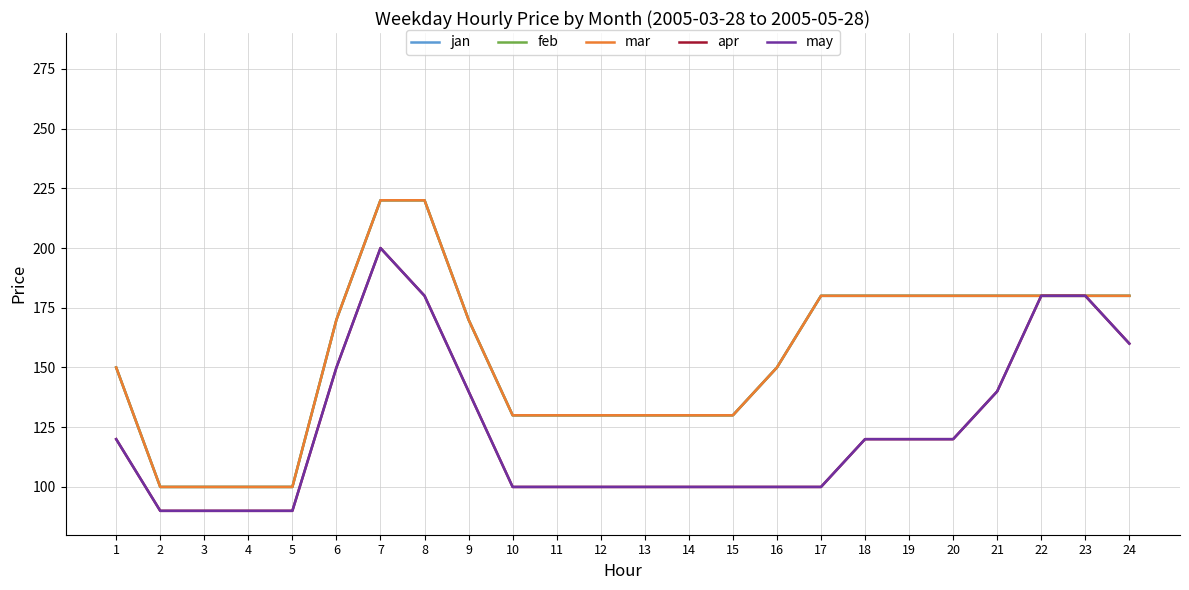

True or false: jan has more than 0 interior local peaks.

False